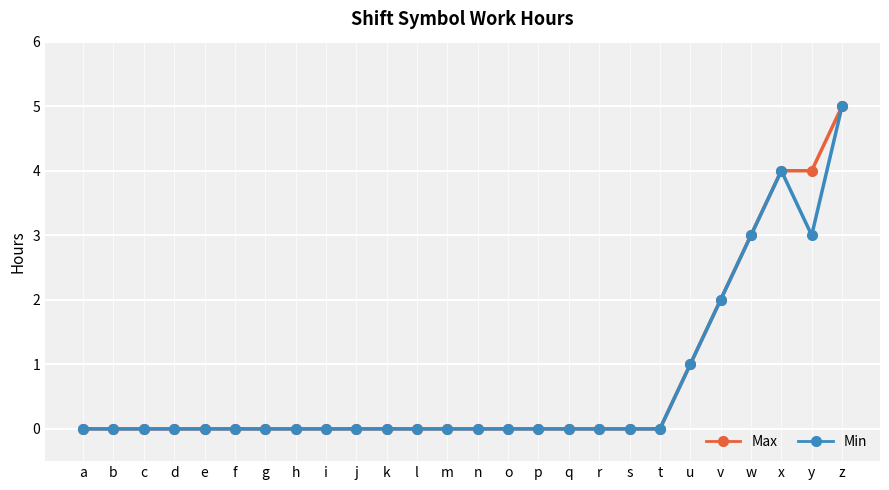

What is the difference between the maximum and minimum values in the Min series?

5